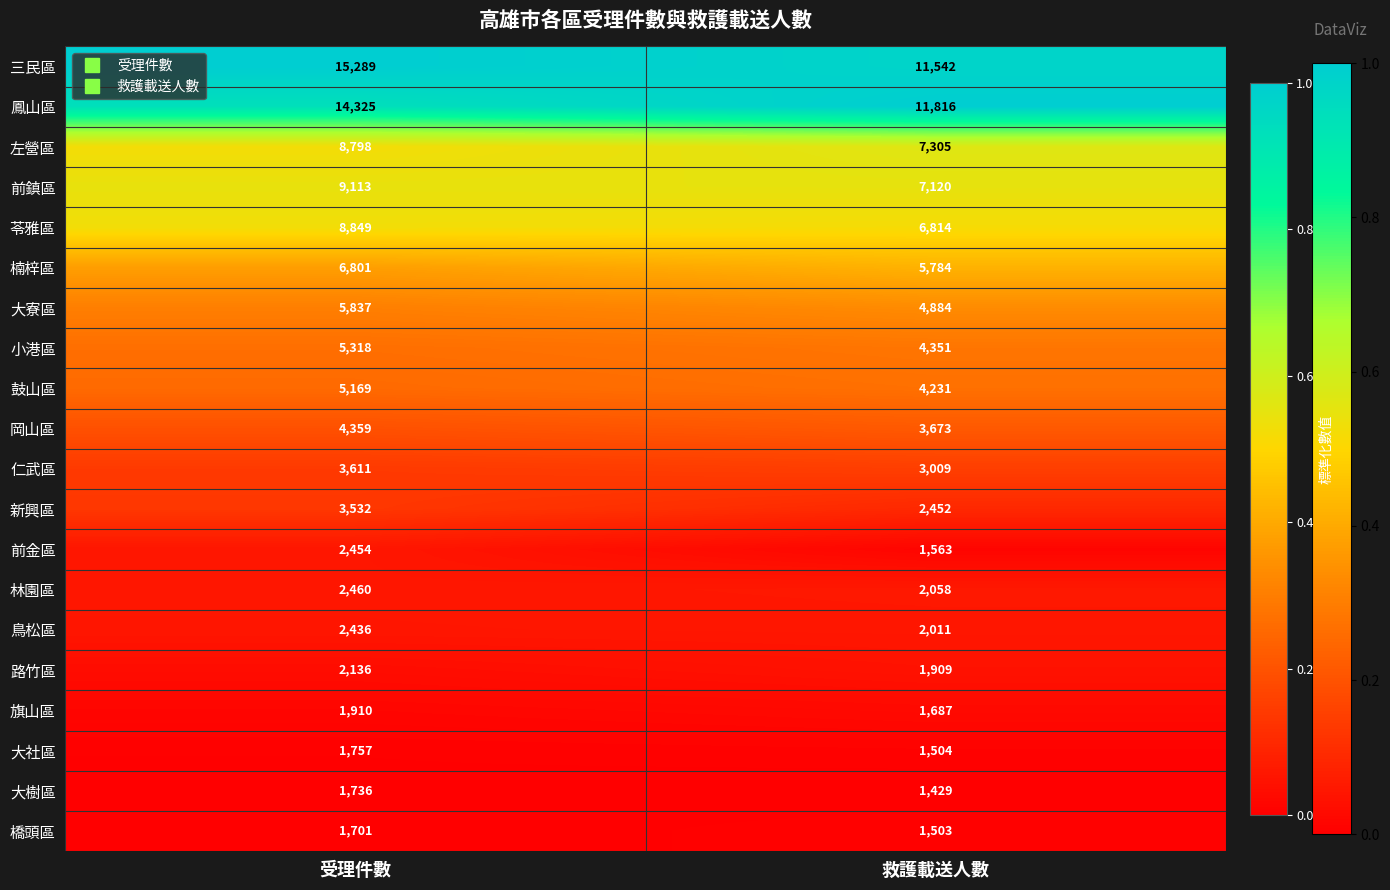

Read the 林園區 value at 救護載送人數.

2058